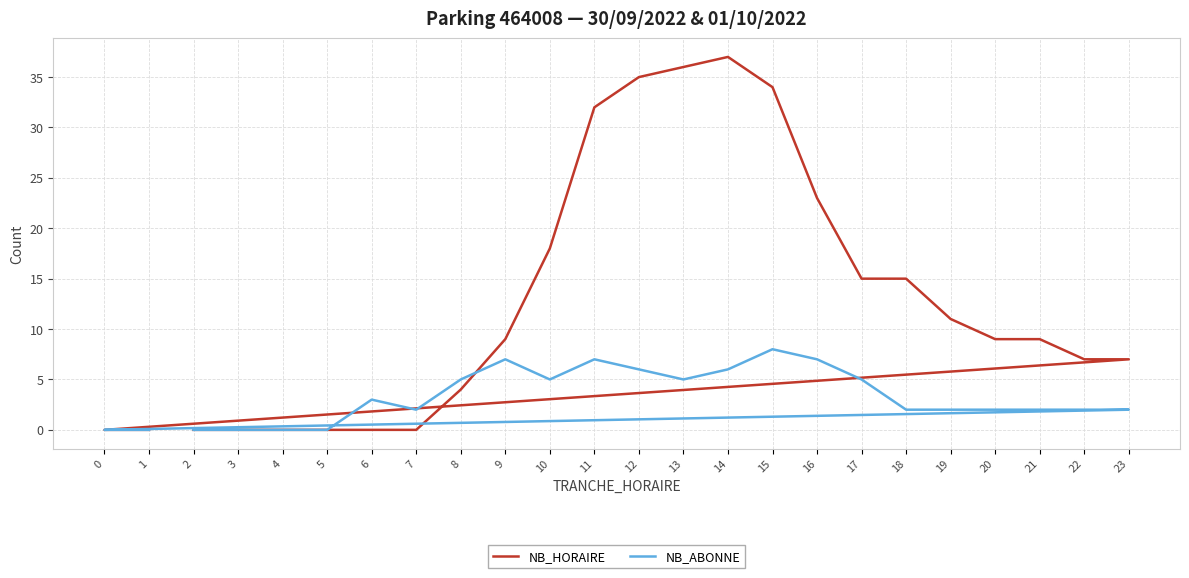

In NB_ABONNE, how many points are lower than both neighbors (excluding endpoints)?

3